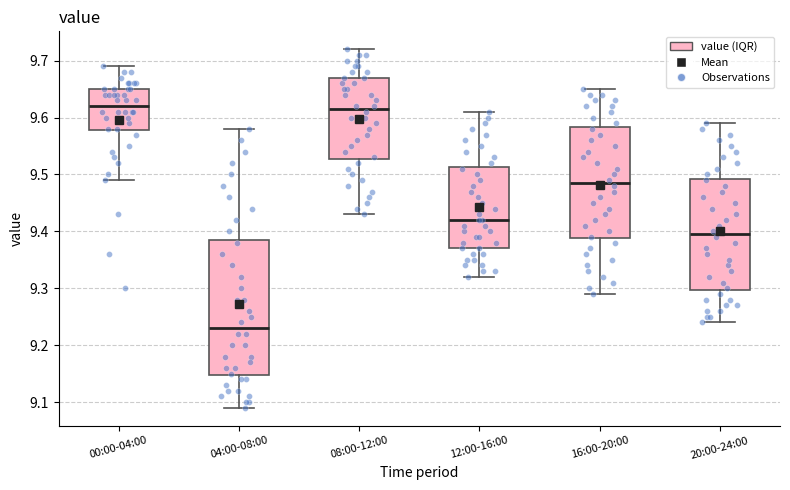

Reading left to right, transcribe this box plot: for each box, give where its median line is, the range the box spans, and where its two whiskers end, as read against the y-axis. The values are not printed on the chart, so give them approximately, as read against the axis.

00:00-04:00: median 9.62, box 9.58 to 9.65, whiskers 9.49 to 9.69
04:00-08:00: median 9.23, box 9.15 to 9.39, whiskers 9.09 to 9.58
08:00-12:00: median 9.62, box 9.53 to 9.67, whiskers 9.43 to 9.72
12:00-16:00: median 9.42, box 9.37 to 9.51, whiskers 9.32 to 9.61
16:00-20:00: median 9.49, box 9.39 to 9.58, whiskers 9.29 to 9.65
20:00-24:00: median 9.40, box 9.30 to 9.49, whiskers 9.24 to 9.59